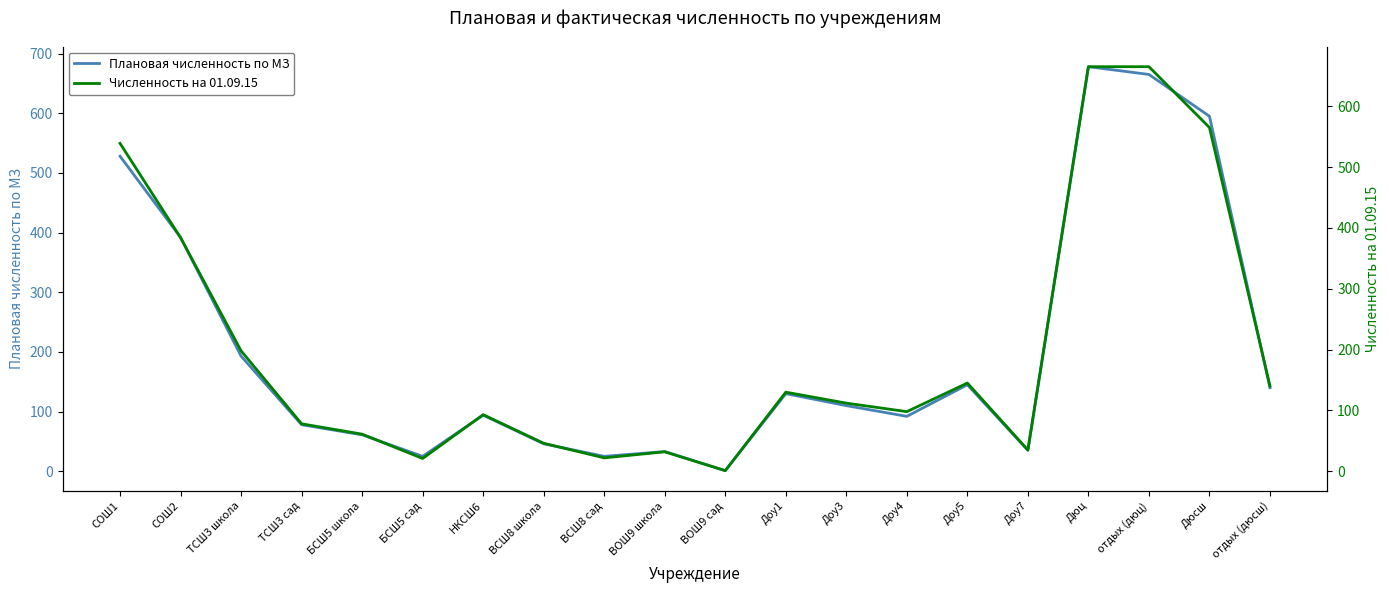

Does the chart display data point markers on the line(s)?

No